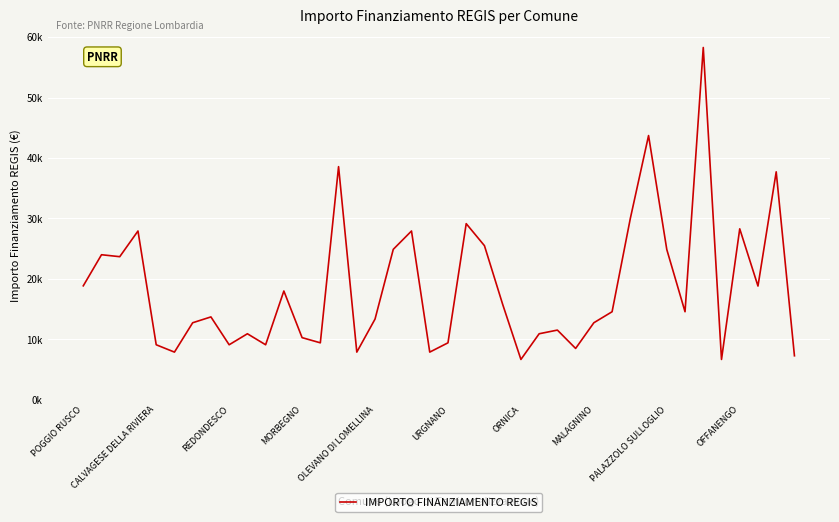

At which category does the data reach its first local peak?

CALVAGESE DELLA RIVIERA